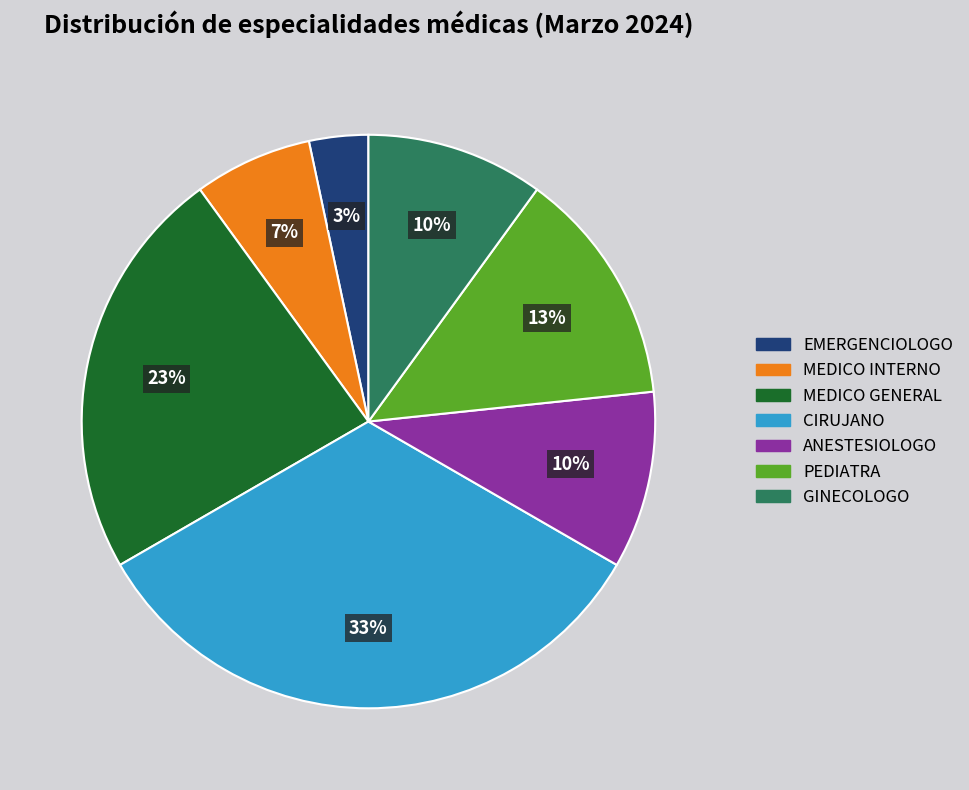

Which category has the smallest portion of the pie?

EMERGENCIOLOGO